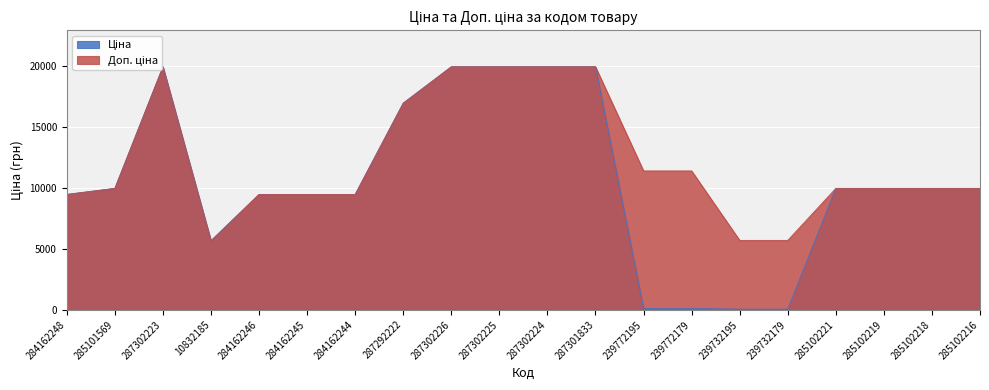

At 287302226, list the series in order from largest to smallest.

Ціна, Доп. ціна